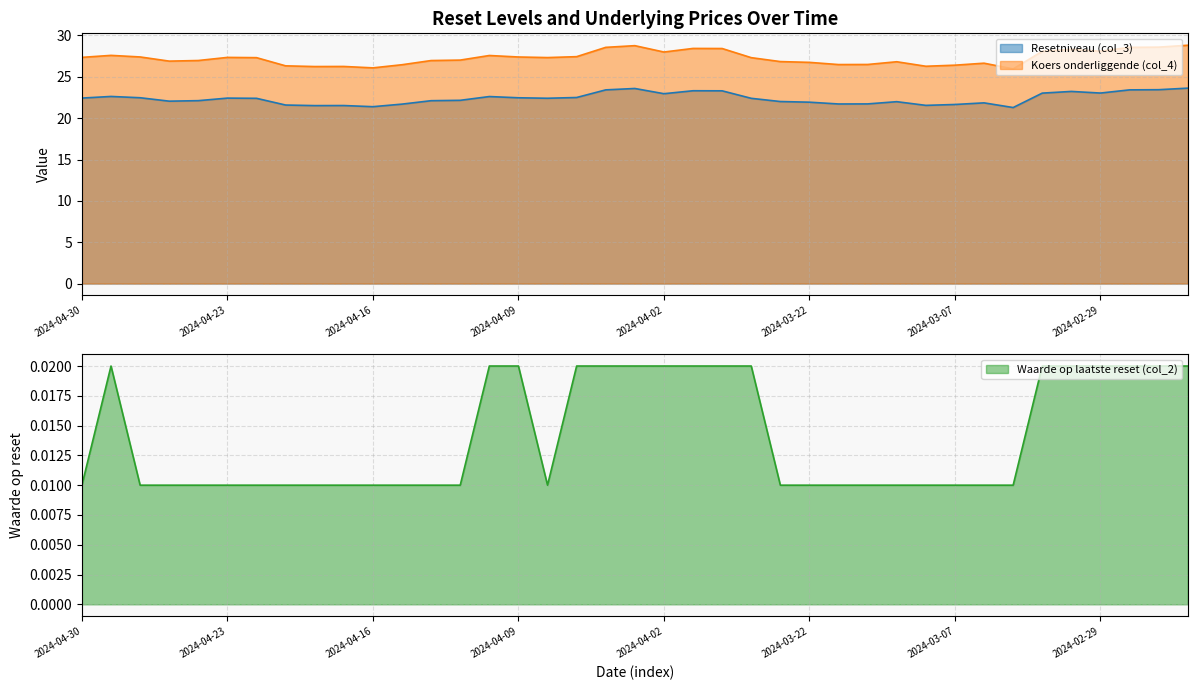

Reading left to right, transcribe all the data shown in this chart.

Resetniveau (col_3): 22.4	22.6	22.5	22.1	22.1	22.4	22.4	21.6	21.5	21.5	21.4	21.7	22.1	22.2	22.6	22.5	22.4	22.5	23.4	23.6	23.0	23.3	23.3	22.4	22.0	21.9	21.7	21.7	22.0	21.5	21.7	21.8	21.3	23.0	23.2	23.0	23.4	23.4	23.6
Koers onderliggende (col_4): 27.4	27.6	27.4	26.9	27.0	27.3	27.3	26.3	26.2	26.2	26.1	26.5	27.0	27.0	27.6	27.4	27.3	27.4	28.6	28.8	28.0	28.4	28.4	27.3	26.8	26.7	26.5	26.5	26.8	26.3	26.4	26.6	26.0	28.1	28.3	28.1	28.6	28.6	28.8
Waarde op laatste reset (col_2): 0.0	0.0	0.0	0.0	0.0	0.0	0.0	0.0	0.0	0.0	0.0	0.0	0.0	0.0	0.0	0.0	0.0	0.0	0.0	0.0	0.0	0.0	0.0	0.0	0.0	0.0	0.0	0.0	0.0	0.0	0.0	0.0	0.0	0.0	0.0	0.0	0.0	0.0	0.0